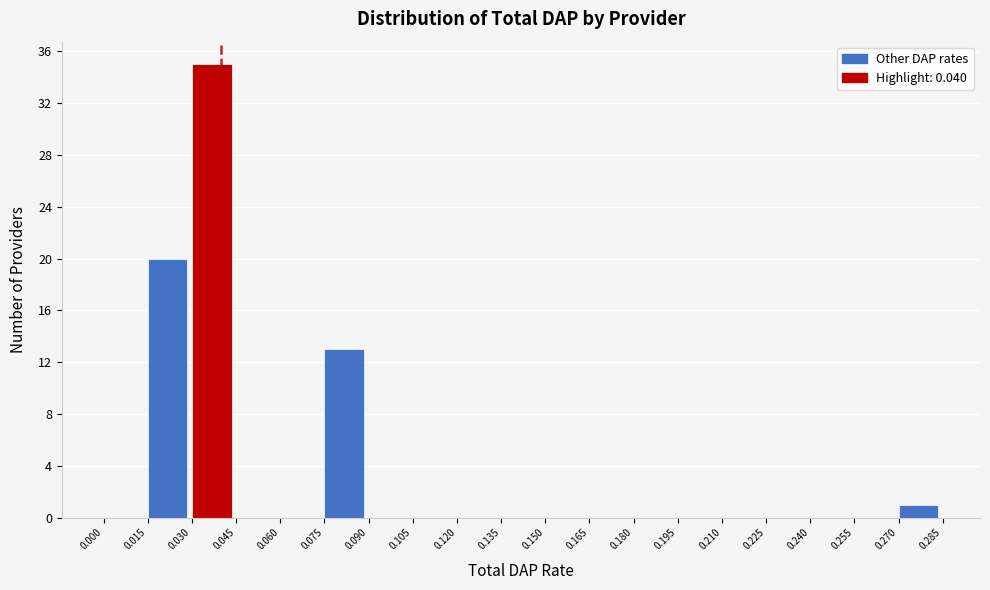

Reading left to right, transcribe this chart: for each bar, give the range it covers on the x-axis and its height. The values are not printed on the chart, so give them approximately, as read against the axis.

0.000 to 0.015: 0
0.015 to 0.030: 20
0.030 to 0.045: 35
0.045 to 0.060: 0
0.060 to 0.075: 0
0.075 to 0.090: 13
0.090 to 0.105: 0
0.105 to 0.120: 0
0.120 to 0.135: 0
0.135 to 0.150: 0
0.150 to 0.165: 0
0.165 to 0.180: 0
0.180 to 0.195: 0
0.195 to 0.210: 0
0.210 to 0.225: 0
0.225 to 0.240: 0
0.240 to 0.255: 0
0.255 to 0.270: 0
0.270 to 0.285: 1